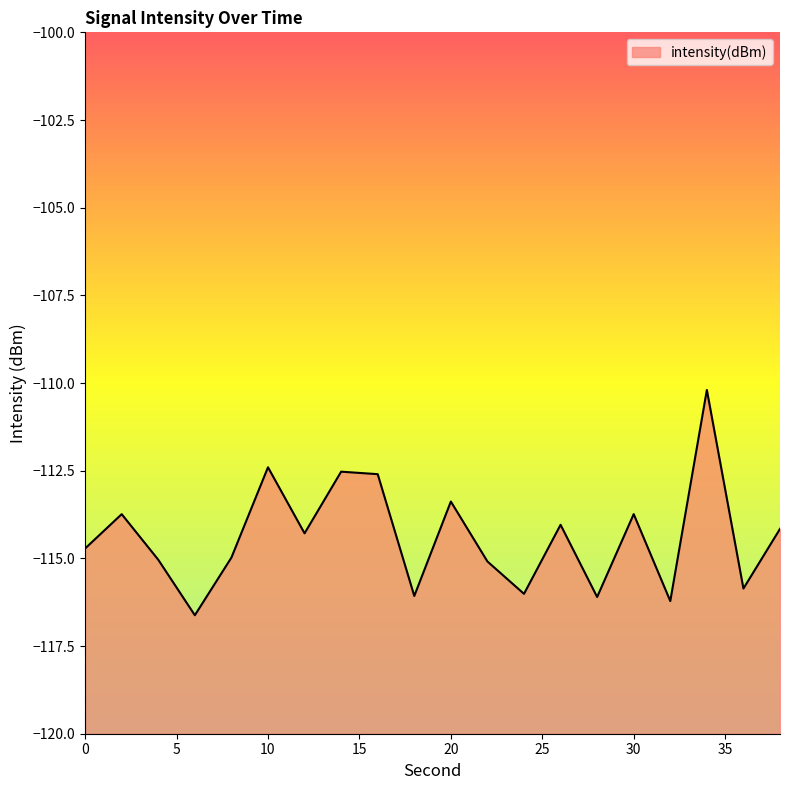

Is it true that the value at 10 is -191.8?

False